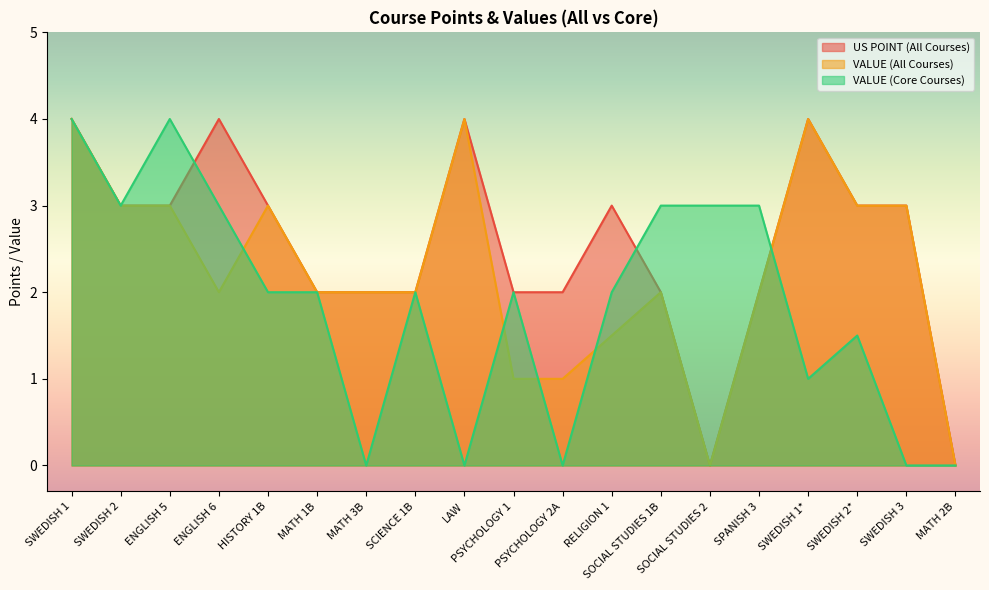

Which series has the largest range (max minus min)?

US POINT (All Courses)